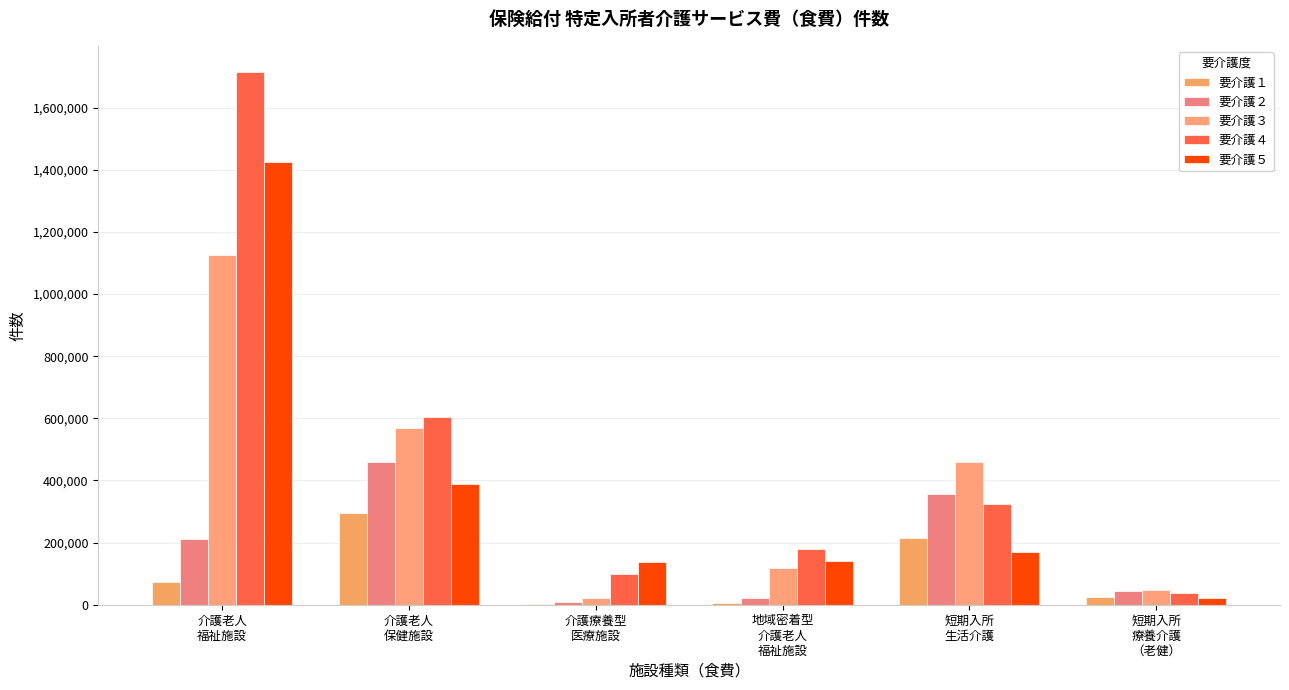

What is the lowest value of the 要介護５ series?

22736